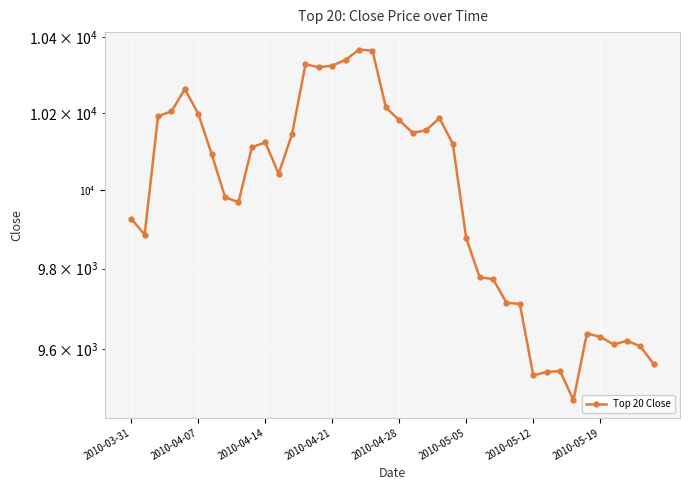

Between 12 and 18, which is larger?

18